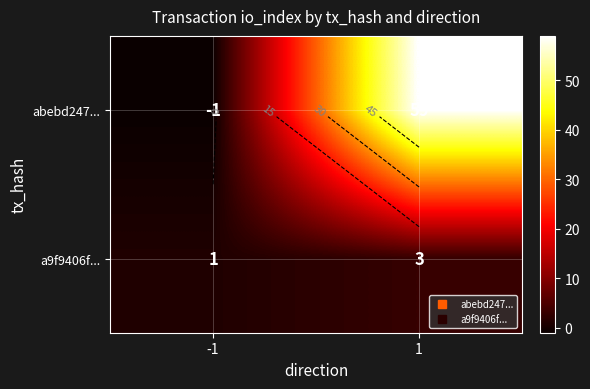

At which category is the sum across all series the highest?

1